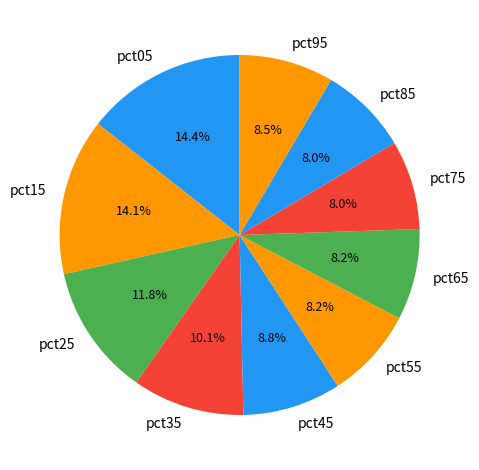

Is the sum of pct95 and pct45 greater than half?

No